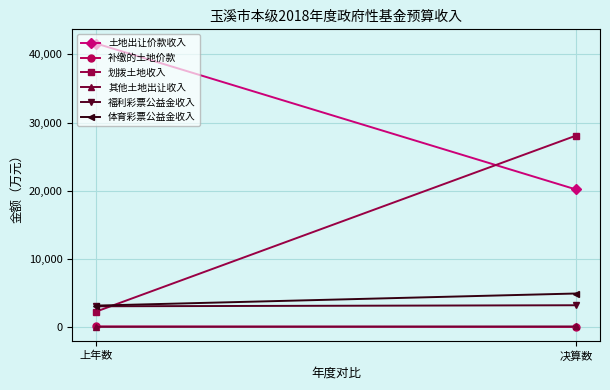

How many values in the 划拨土地收入 series are below 28093?

1